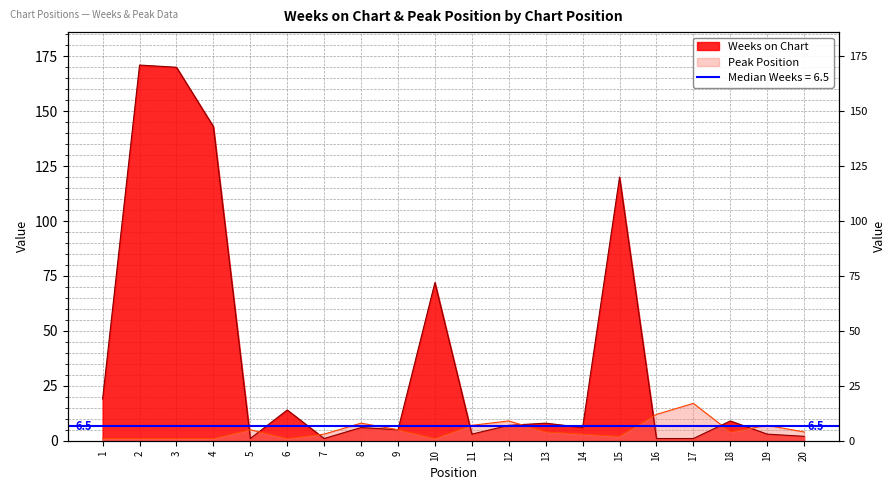

Between which two adjacent categories do Weeks on Chart and Peak Position first intersect?

4 and 5